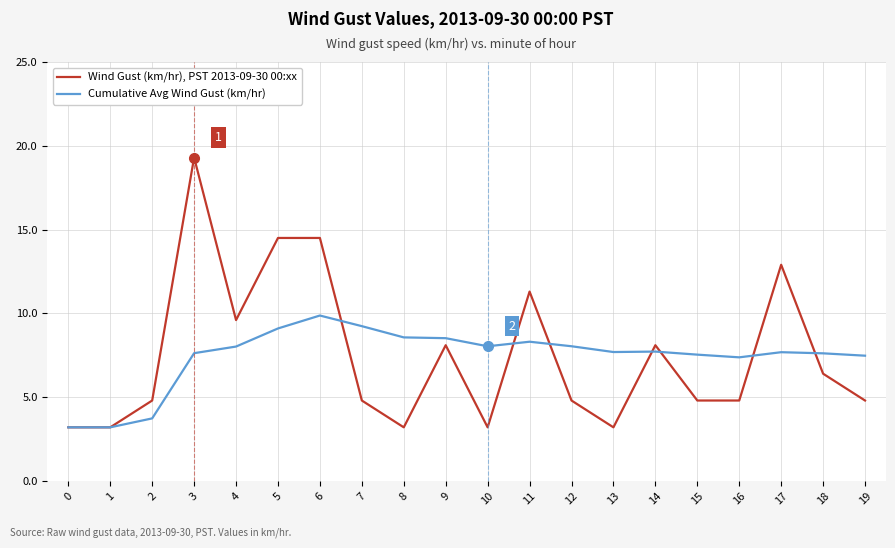

True or false: Wind Gust (km/hr), PST 2013-09-30 00:xx and Cumulative Avg Wind Gust (km/hr) cross at least once.

True